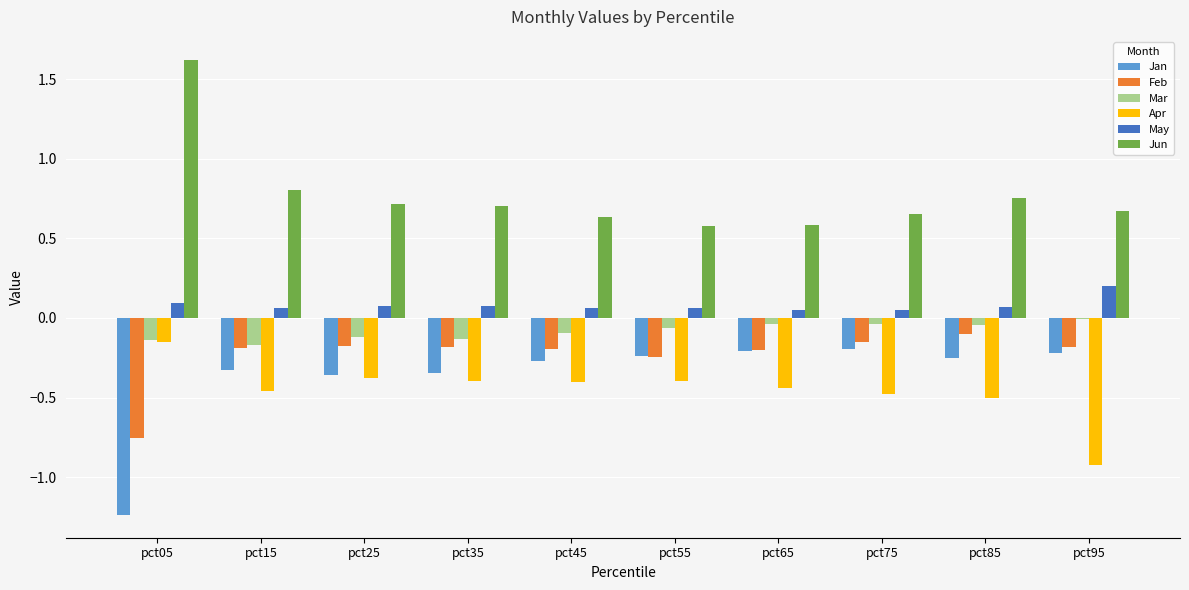

What is the greatest value displayed?

1.6